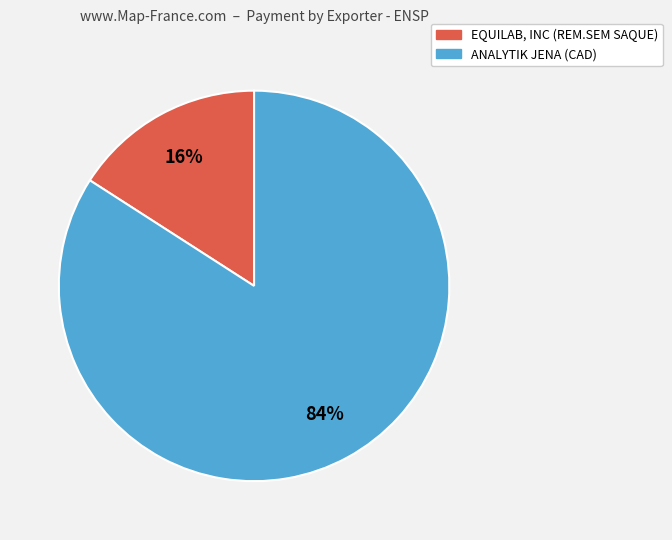

Is the sum of ANALYTIK JENA (CAD) and EQUILAB, INC (REM.SEM SAQUE) greater than half?

Yes